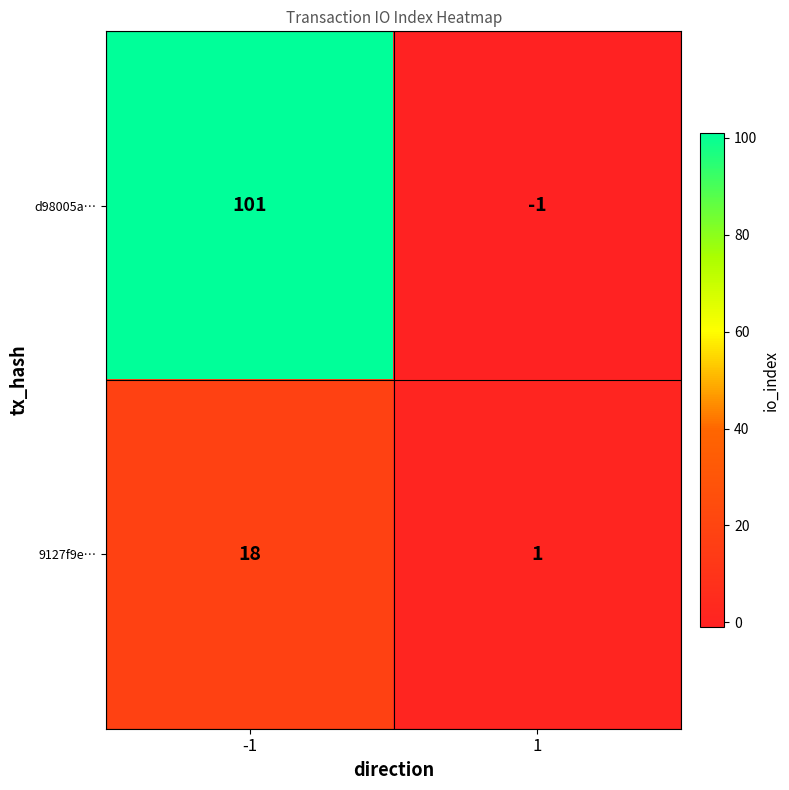

What is the minimum value shown in the chart?

-1